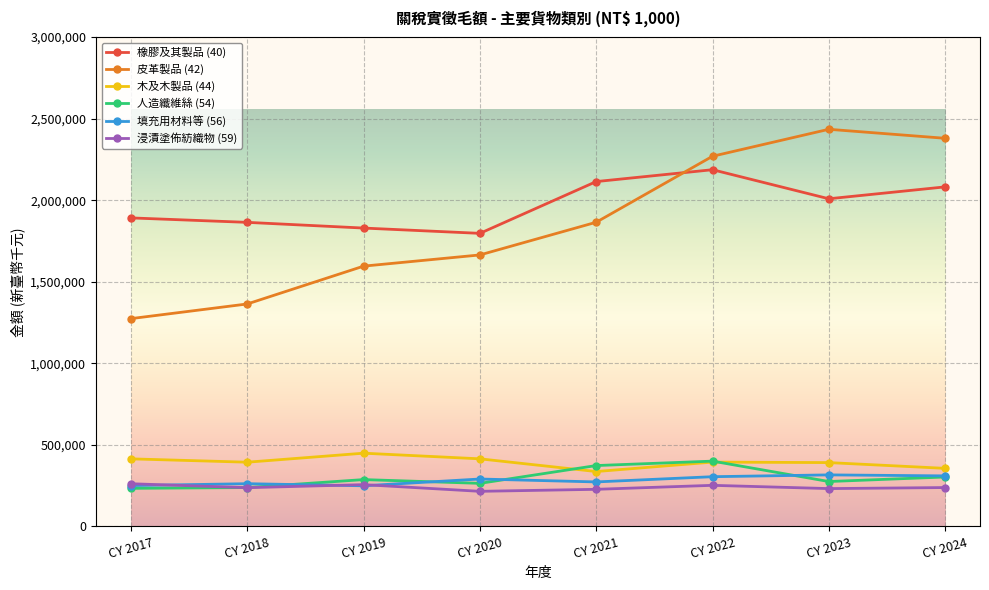

In 填充用材料等 (56), how many points are higher than both neighbors (excluding endpoints)?

3